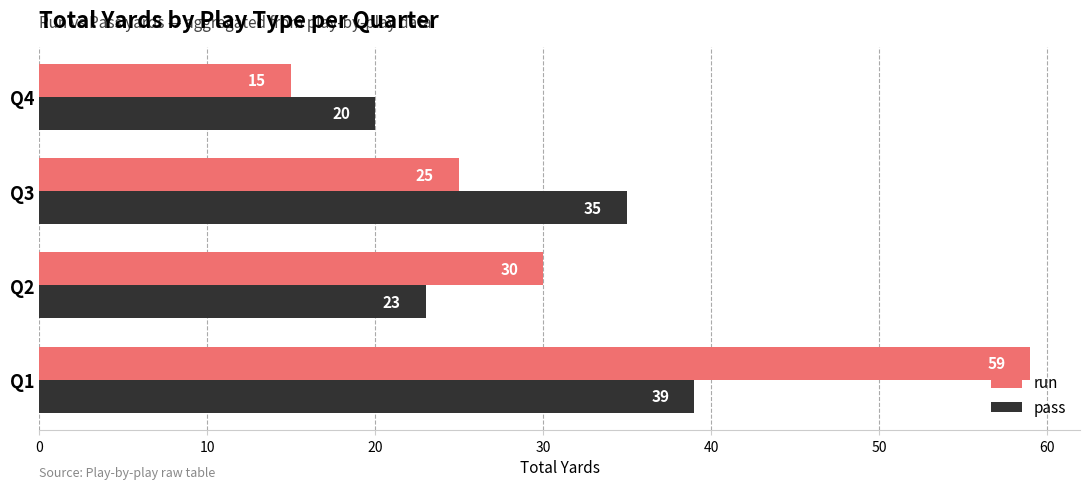

The run series shows 44 at Q3. True or false?

False